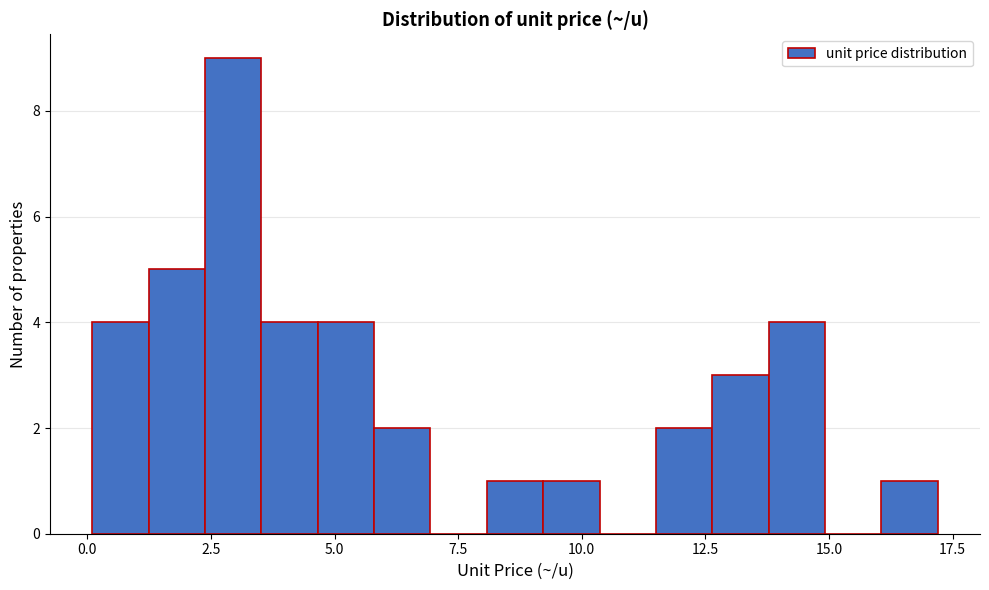

Read against the x-axis, roughly where is the centre of the tallest bar?

3.0